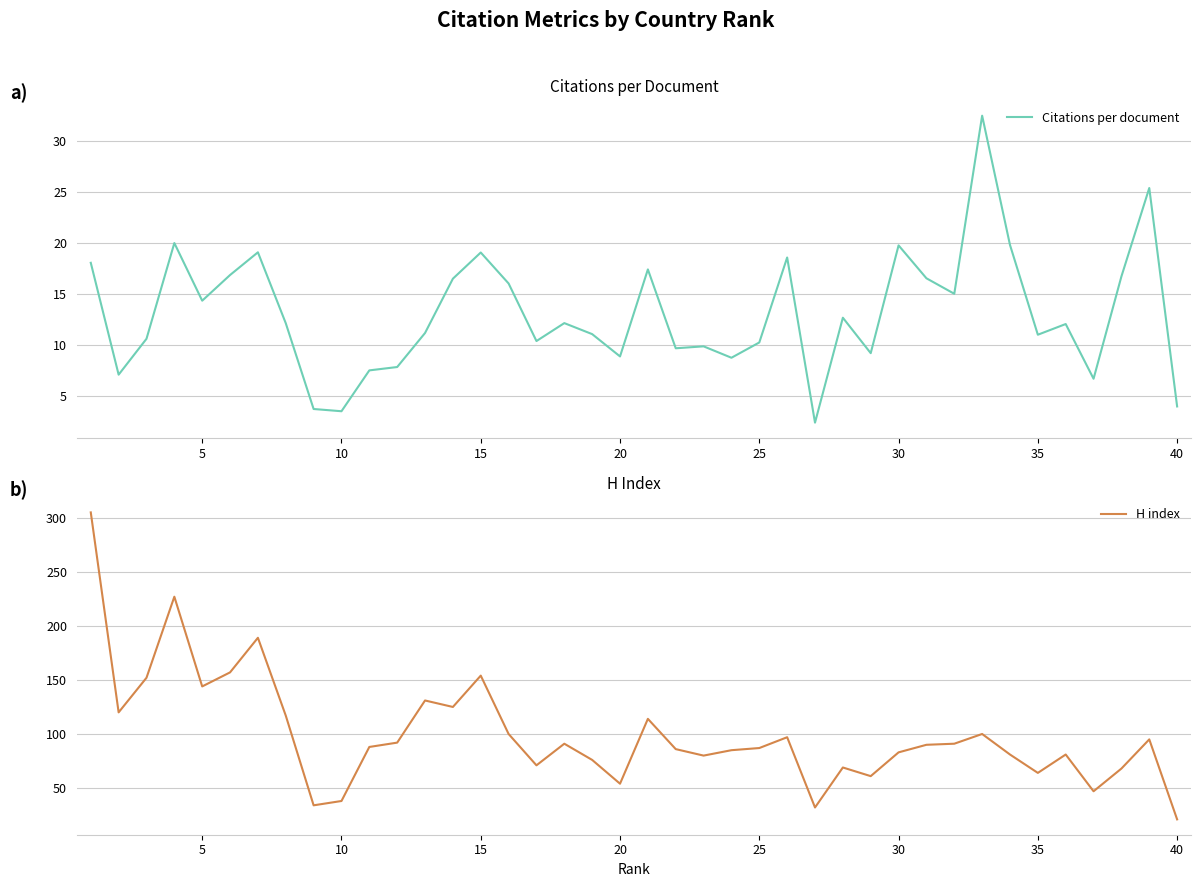

How many data points in H index are above 90?

19